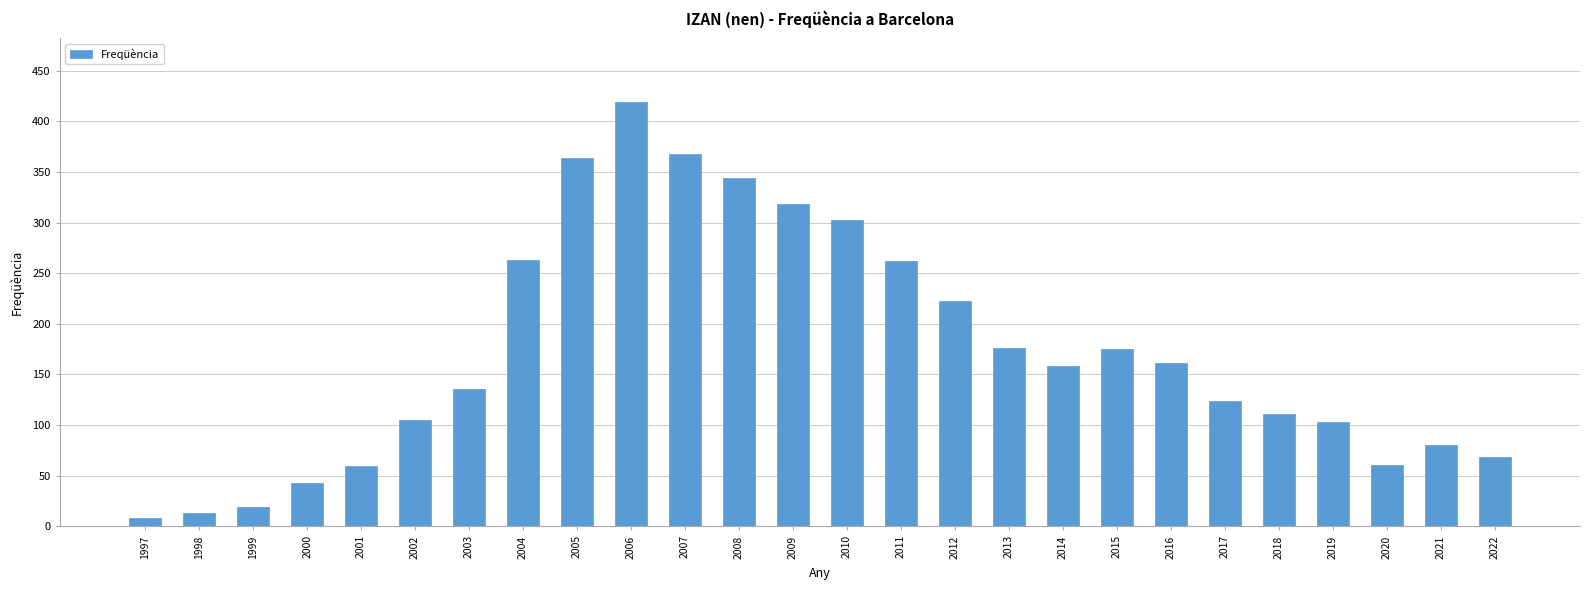

At which label does the data first exceed 158?

2004